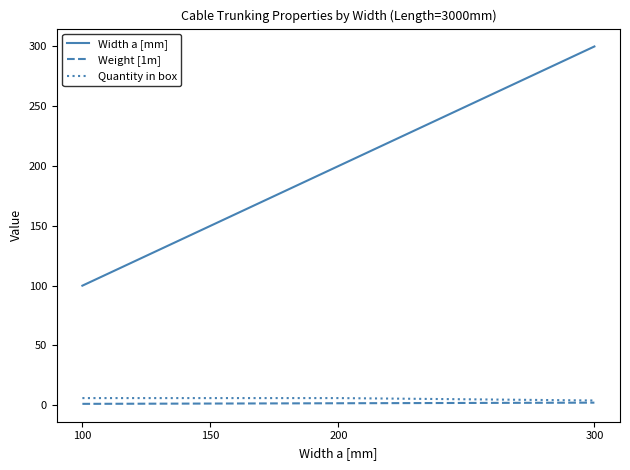

At which category does the chart reach its peak across all series?

300